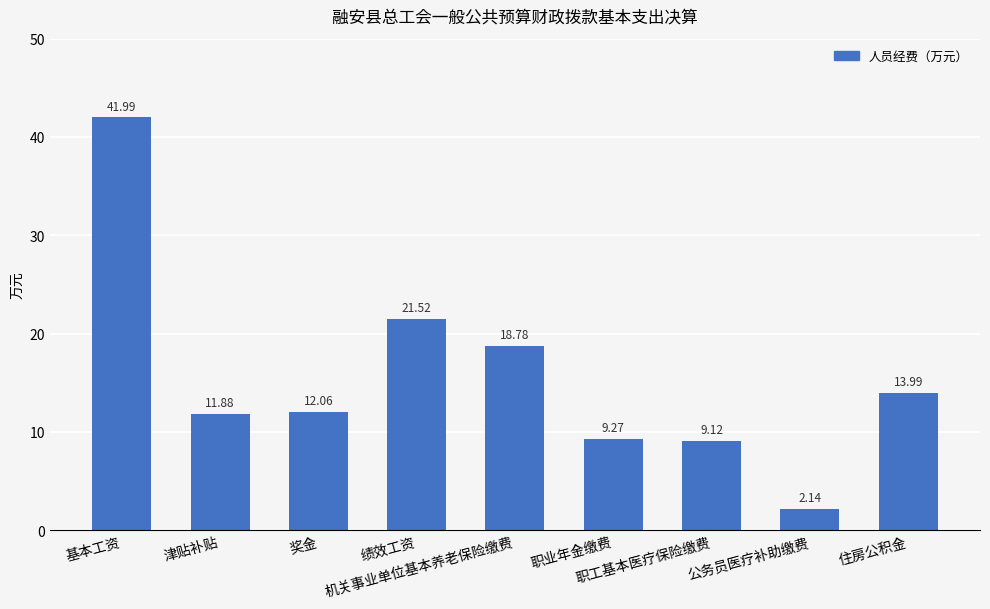

What is the sum of all values?

140.8